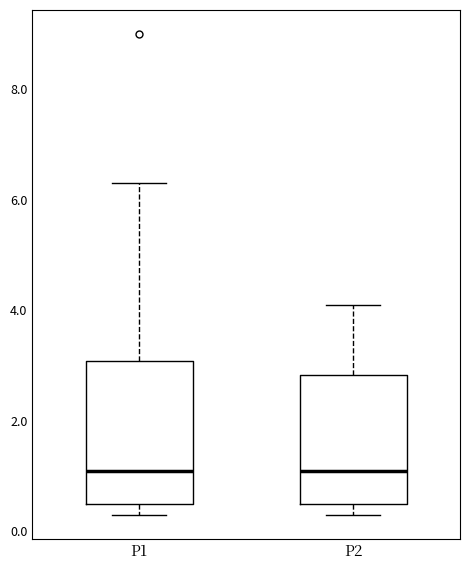

Comparing the boxes themselves (not the whiskers), which one is the tallest?

P1